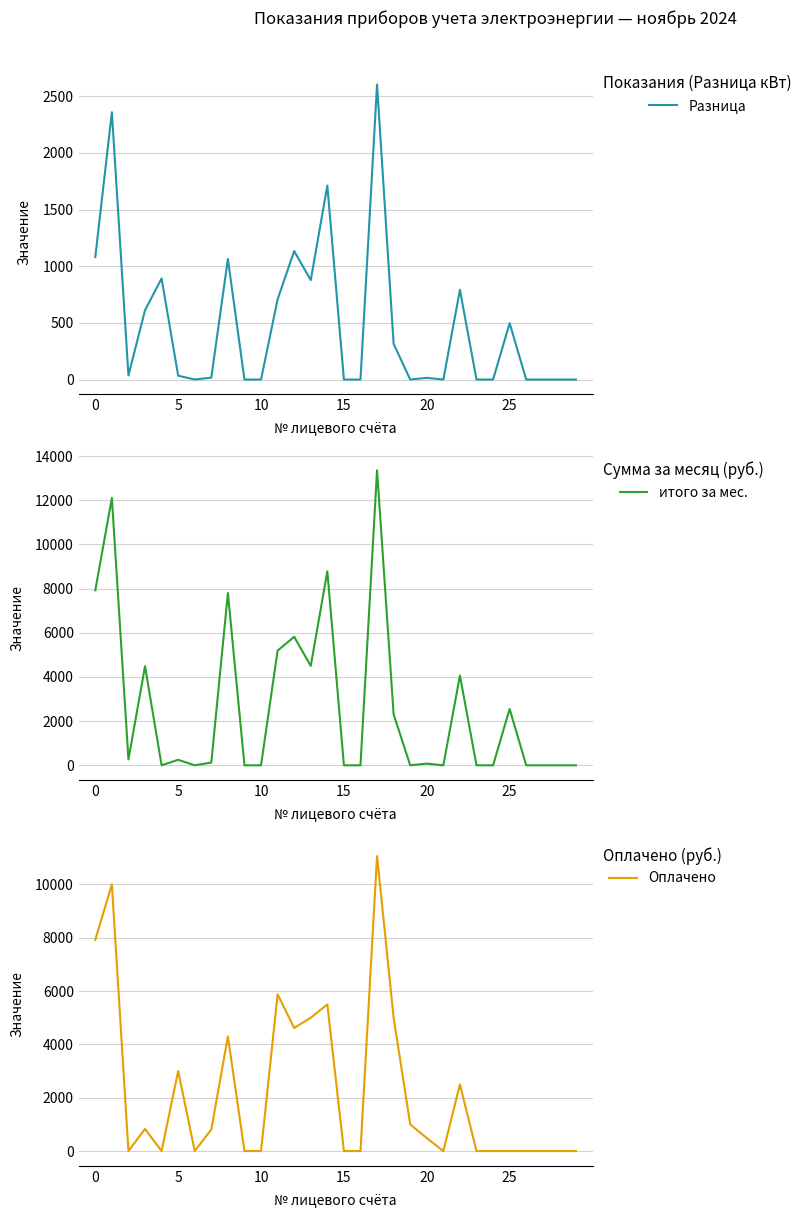

List the series in order of their overall mean, highest first.

итого за мес., Оплачено, Разница